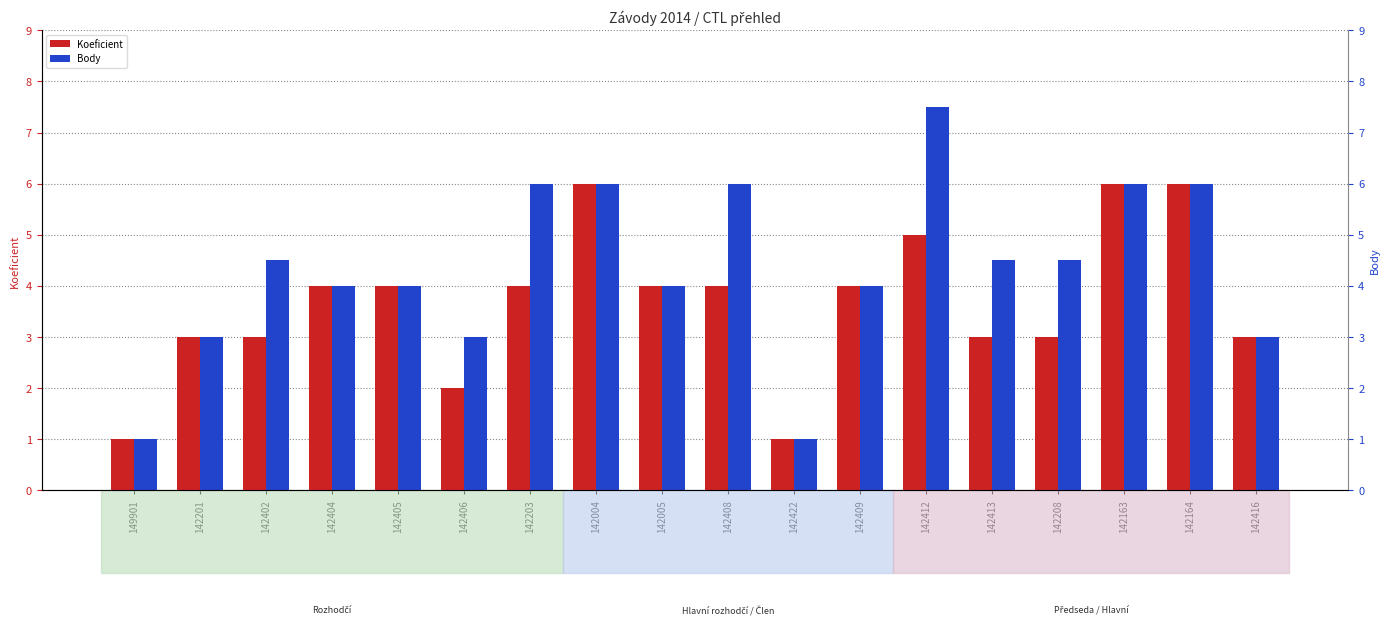

Rank the series by their maximum value, from highest to lowest.

Body, Koeficient